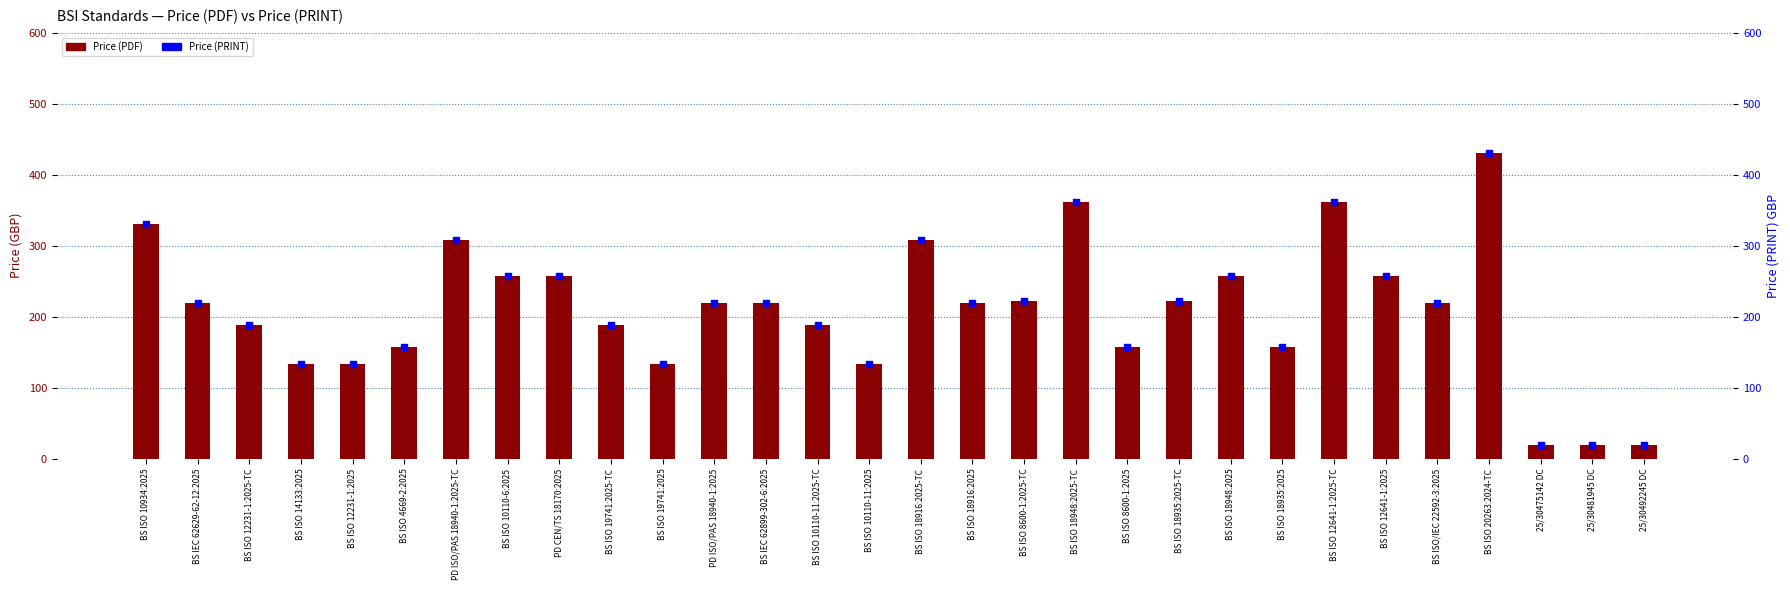

Which series reaches the maximum Y coordinate?

Price (PDF)